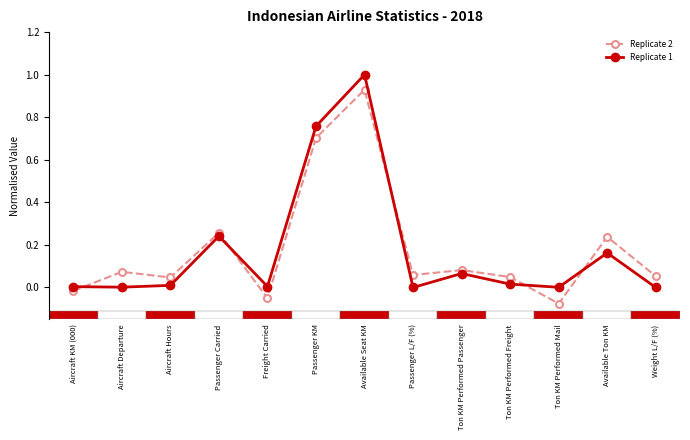

What is the sum of the Replicate 1 values at Passenger Carried and Available Ton KM?

0.4